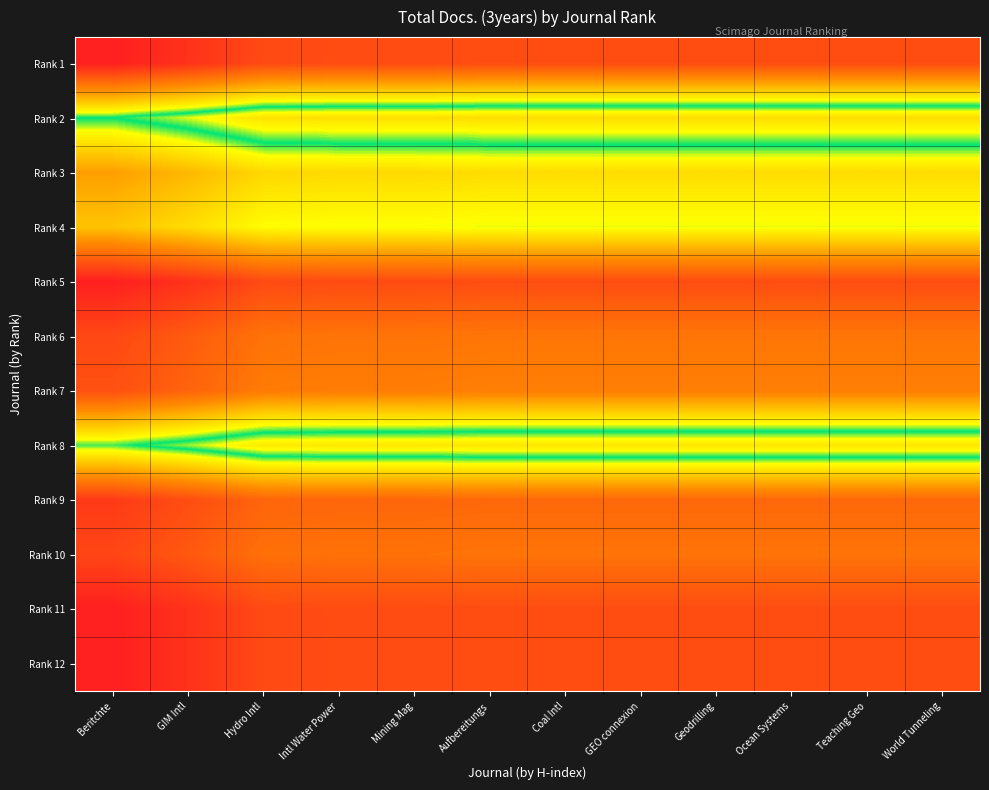

Rank the series by their maximum value, from highest to lowest.

Rank 1, Rank 5, Rank 11, Rank 12, Rank 9, Rank 10, Rank 6, Rank 7, Rank 3, Rank 4, Rank 8, Rank 2